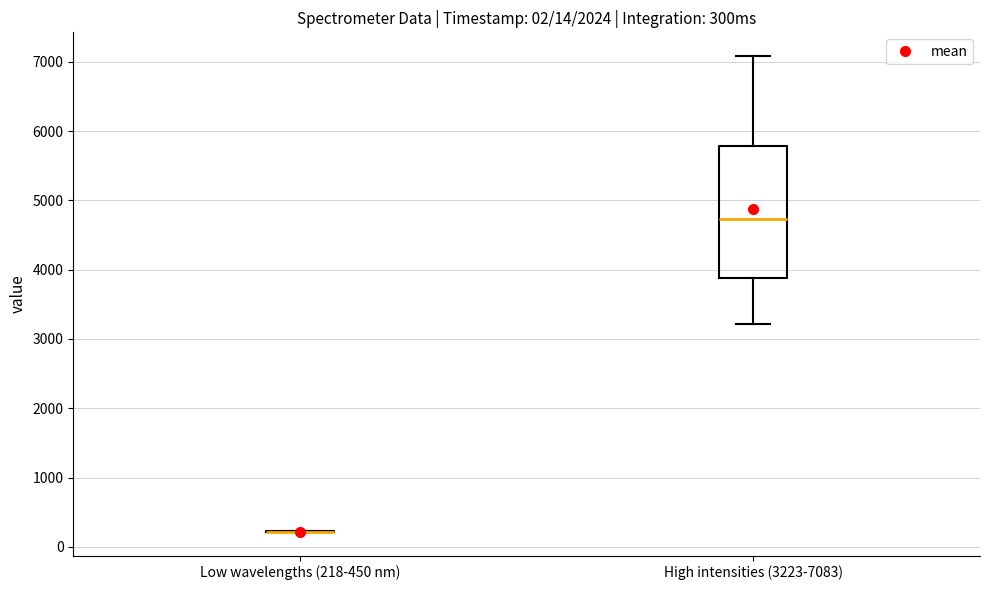

Reading left to right, transcribe this box plot: for each box, give where its median line is, the range the box spans, and where its two whiskers end, as read against the y-axis. The values are not printed on the chart, so give them approximately, as read against the axis.

Low wavelengths (218-450 nm): box collapsed to a line at 200, whiskers 200 to 200
High intensities (3223-7083): median 4700, box 3900 to 5800, whiskers 3200 to 7100